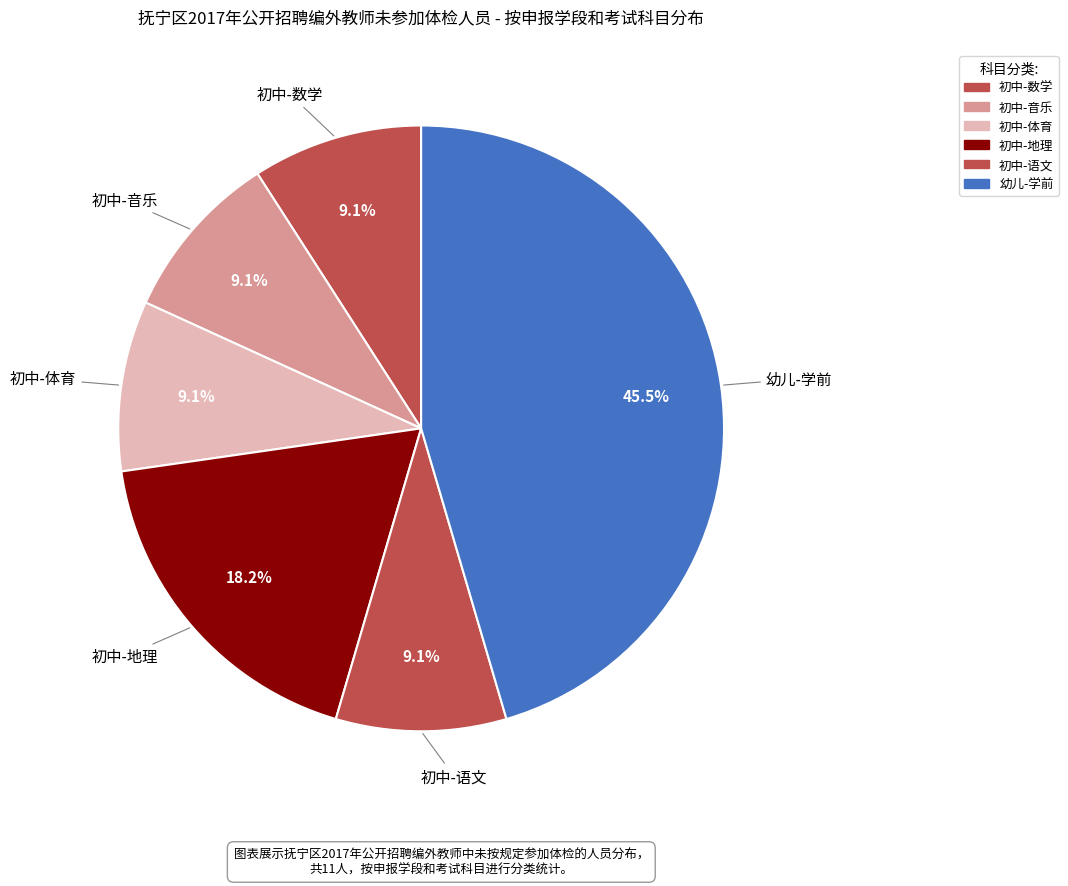

How many slices are in this pie chart?

6